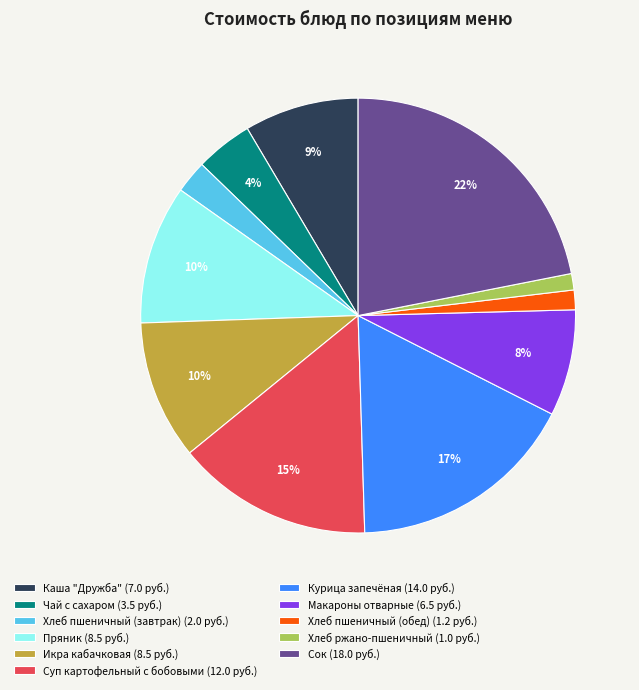

Between Чай с сахаром (3.5 руб.) and Каша "Дружба" (7.0 руб.), which is larger?

Каша "Дружба" (7.0 руб.)